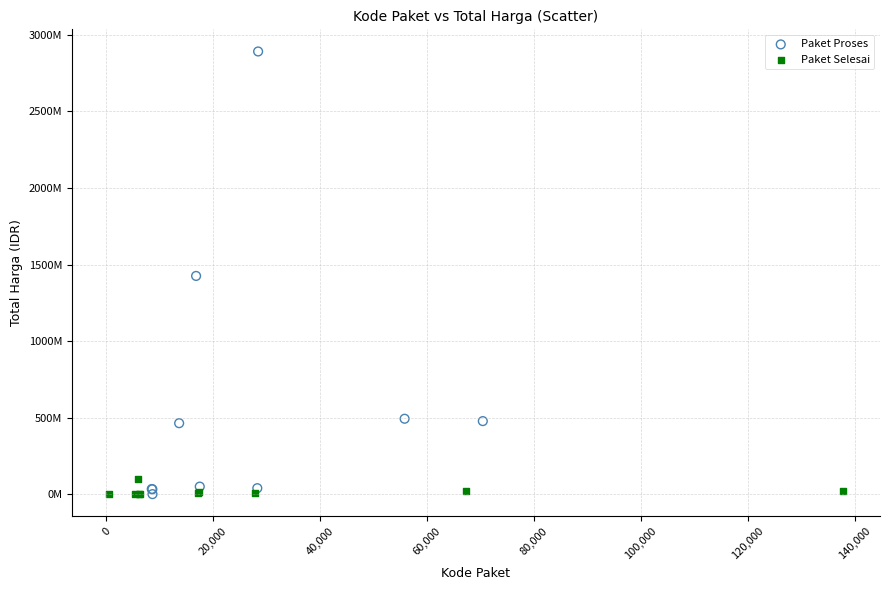

Which series has the widest spread of Y values?

Paket Proses